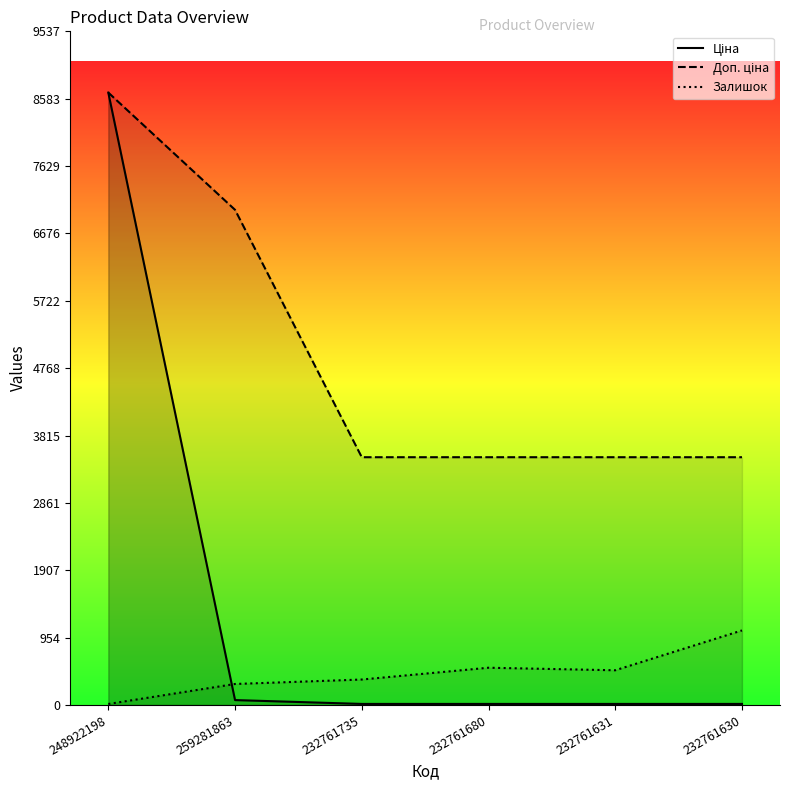

True or false: Ціна has a value of 7.9 at 232761630.

False